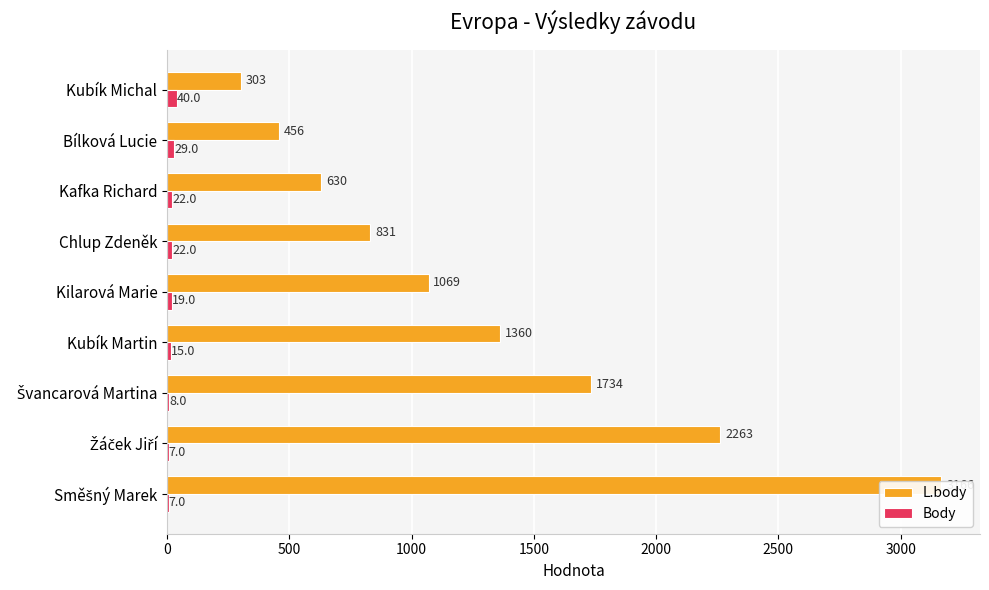

True or false: Body has a value of 15 at Kafka Richard.

False